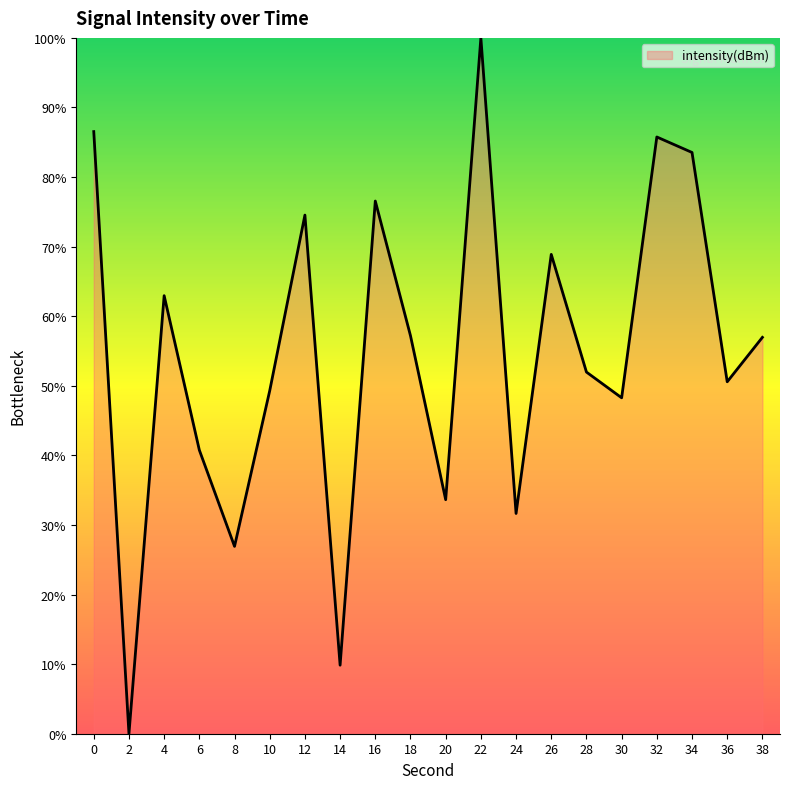

The value at 0 is 147.5. True or false?

False